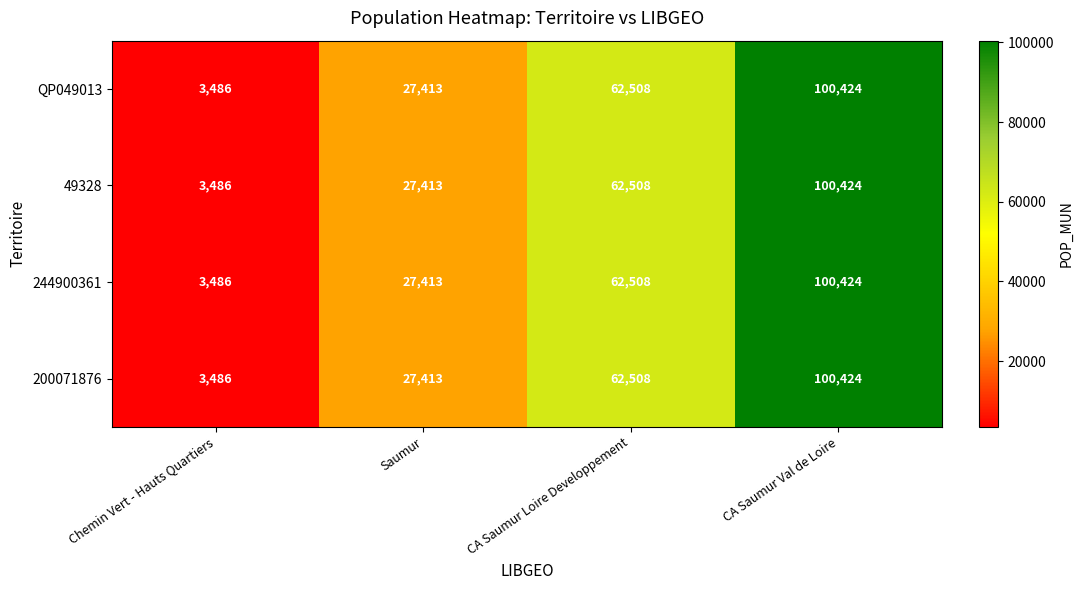

The 49328 series shows 5538 at Saumur. True or false?

False